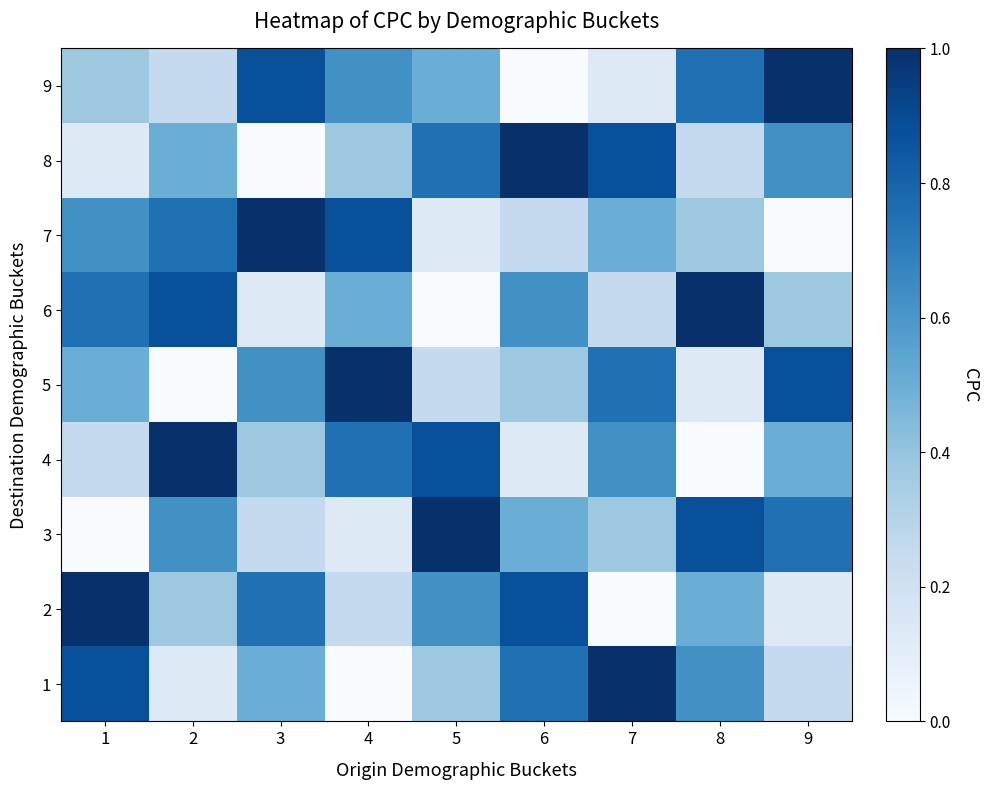

What is the total value across all series at 3?

4.5